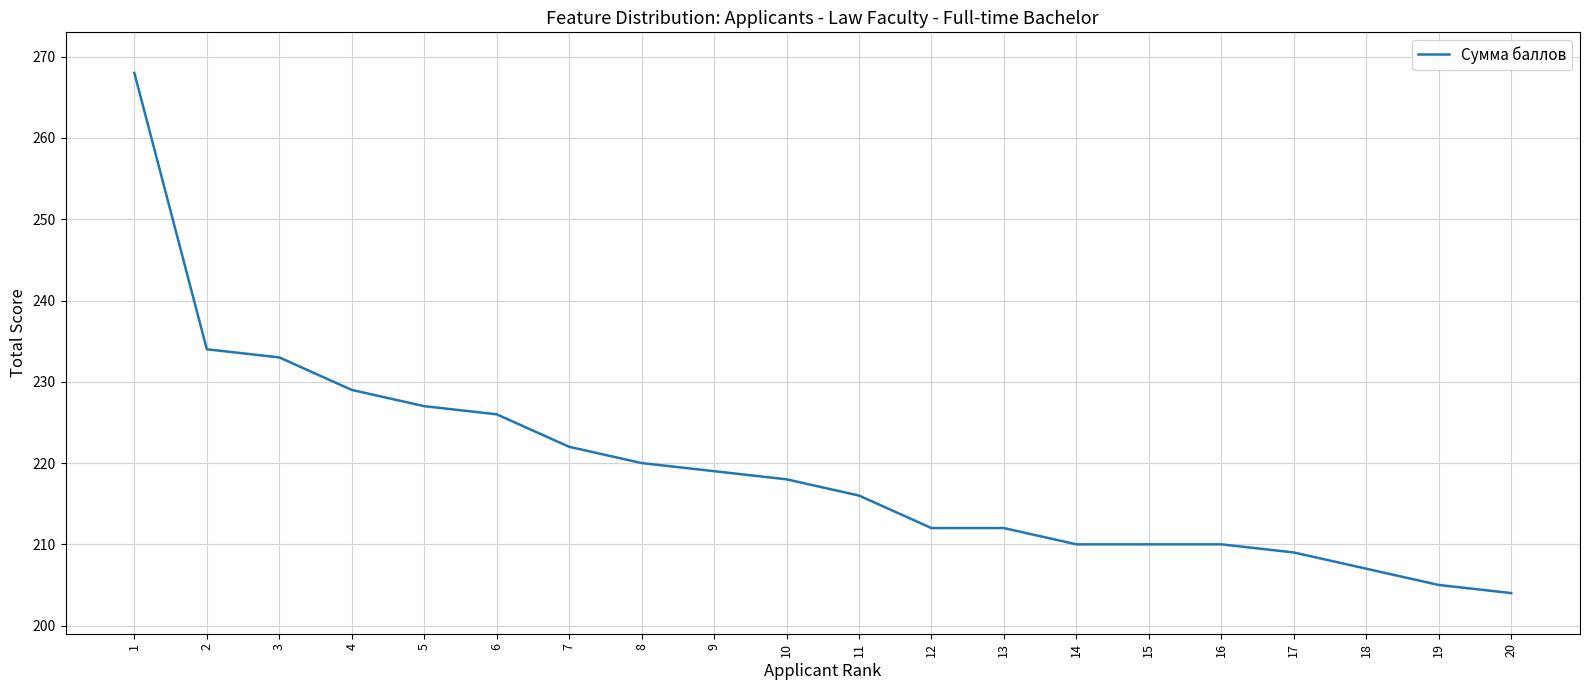

What is the greatest value displayed?

268